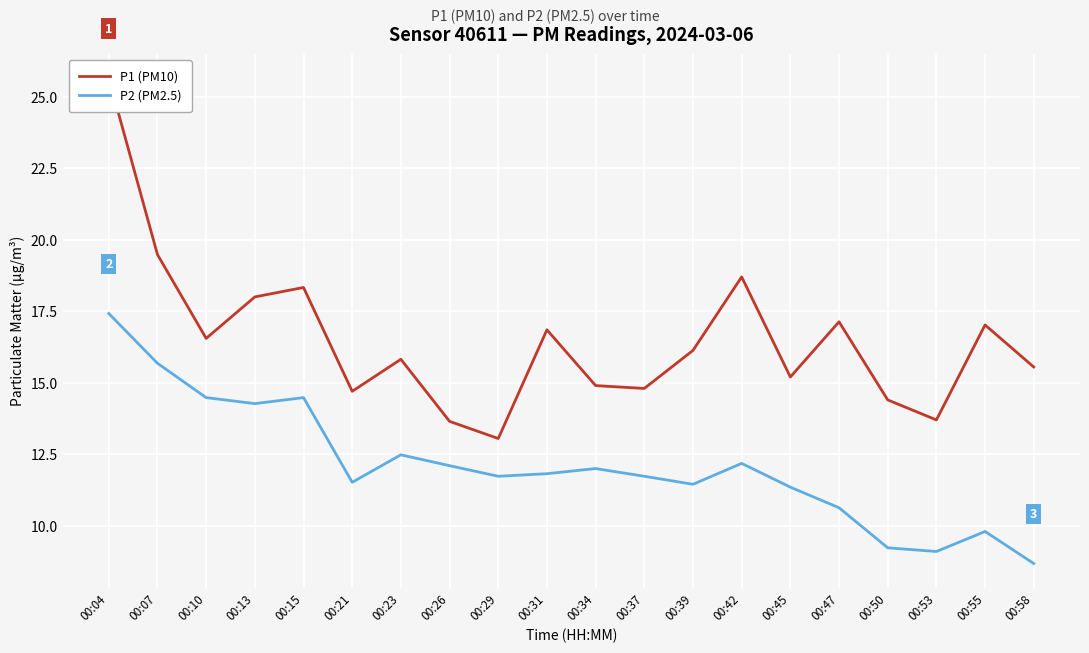

How many interior local valleys does the P2 (PM2.5) series have?

5